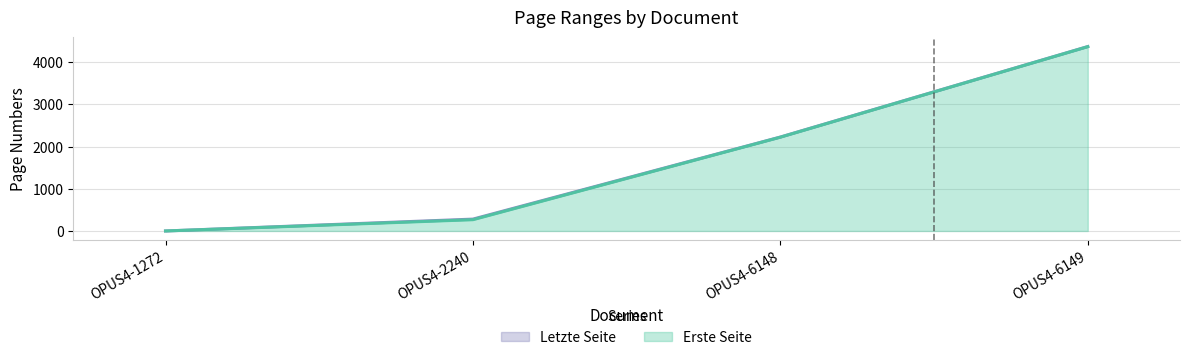

True or false: Letzte Seite and Erste Seite cross at least once.

False